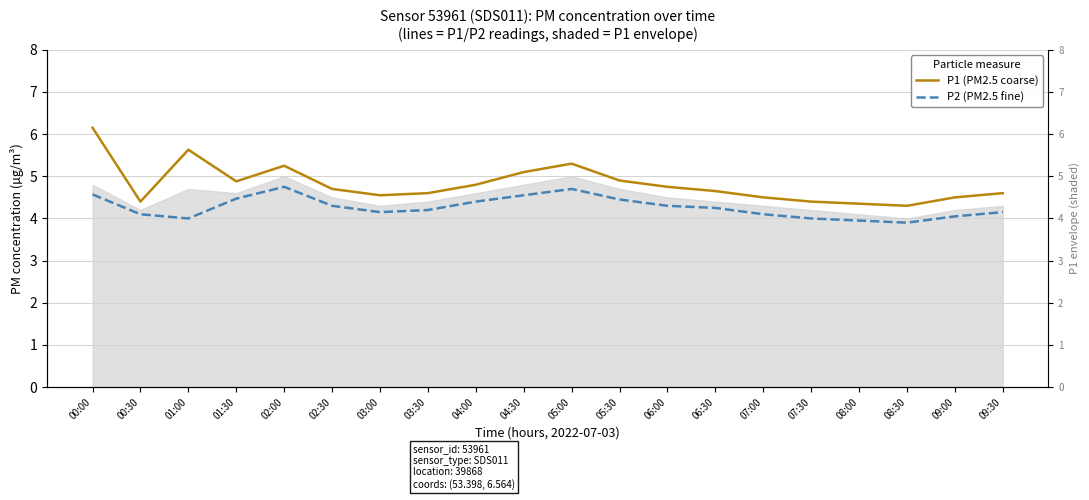

How many series are shown in this chart?

2